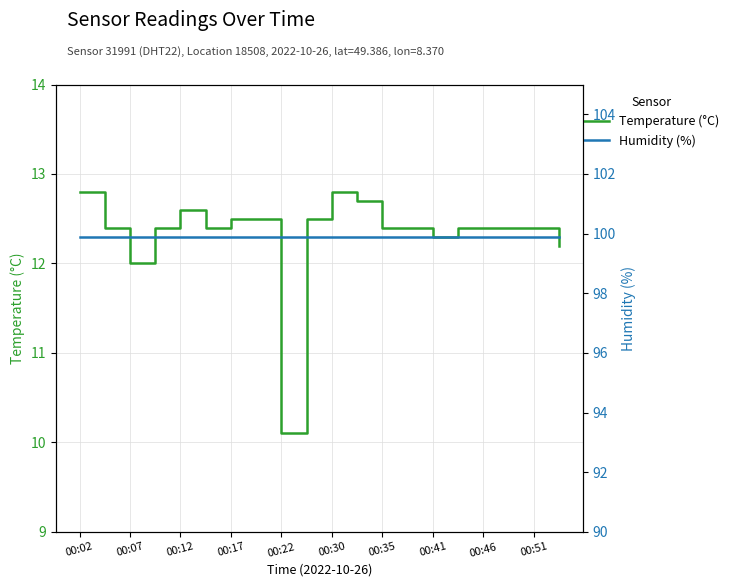

What is the minimum value for Temperature (°C)?

10.1